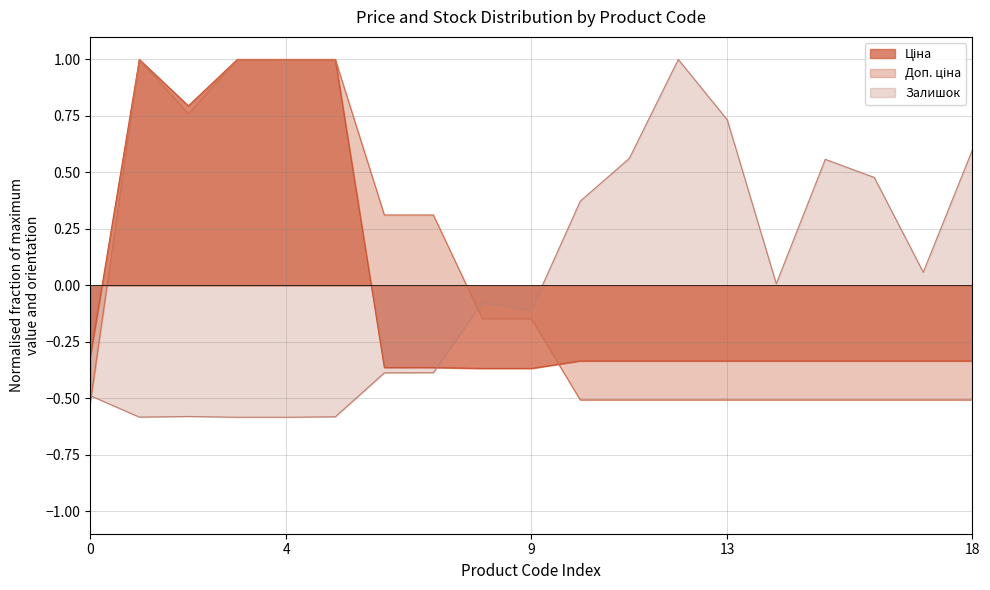

What is the maximum value shown in the chart?

1.0